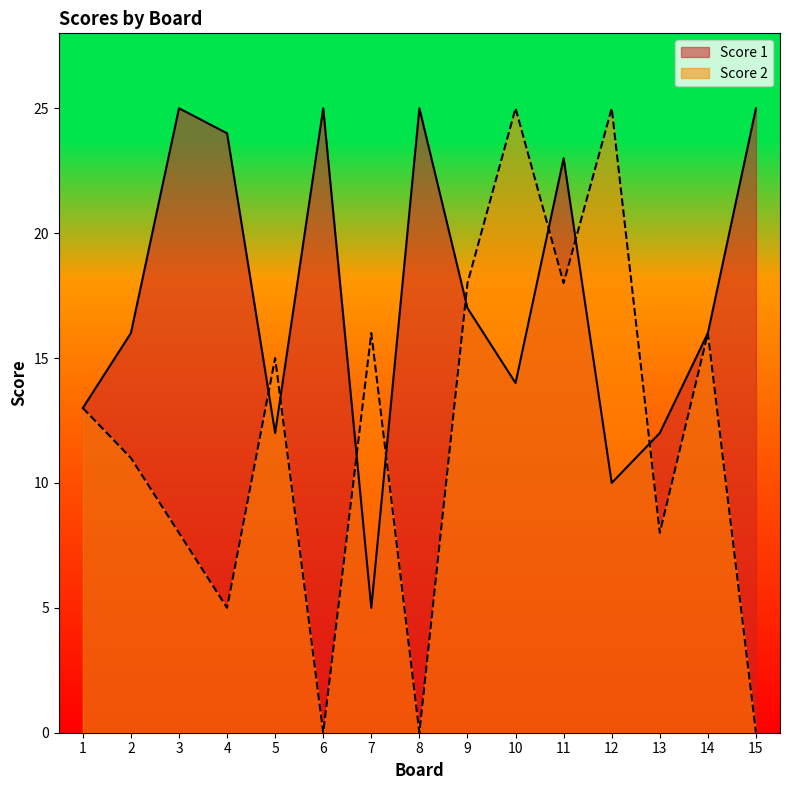

What is the sum of the Score 2 values at 2 and 13?

19